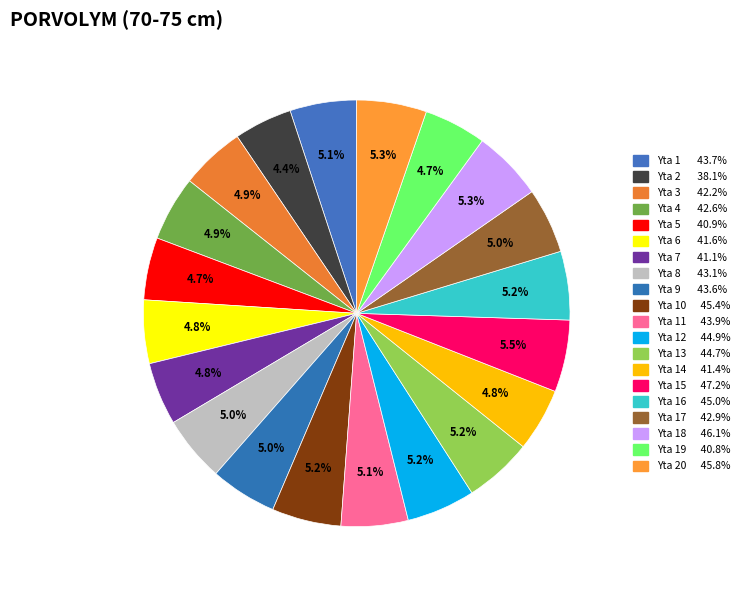

Count the number of slices in the pie.

20